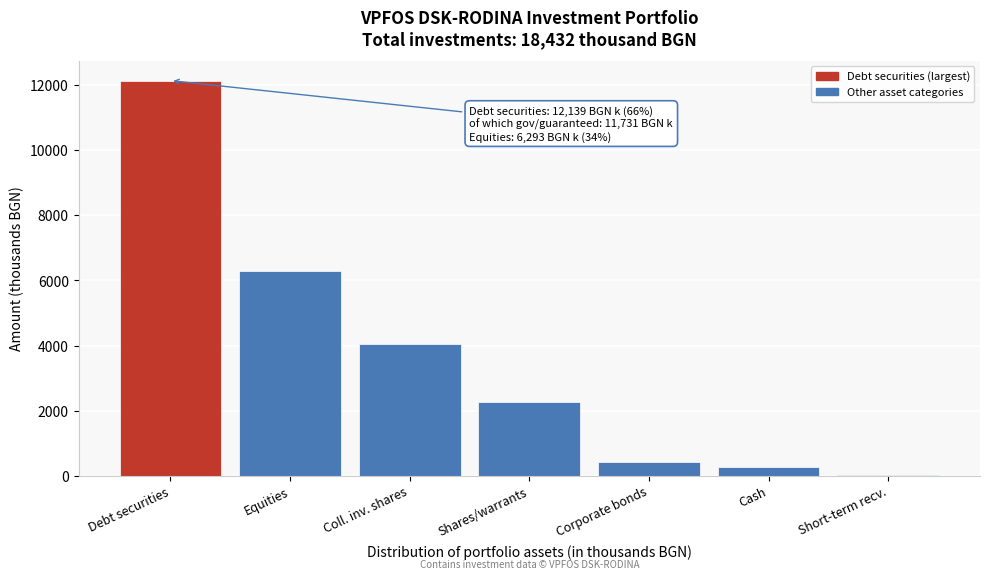

Reading right to left, what are all the values shown in this chart?

Short-term recv.=29	Cash=277	Corporate bonds=408	Shares/warrants=2259	Coll. inv. shares=4034	Equities=6293	Debt securities=12139